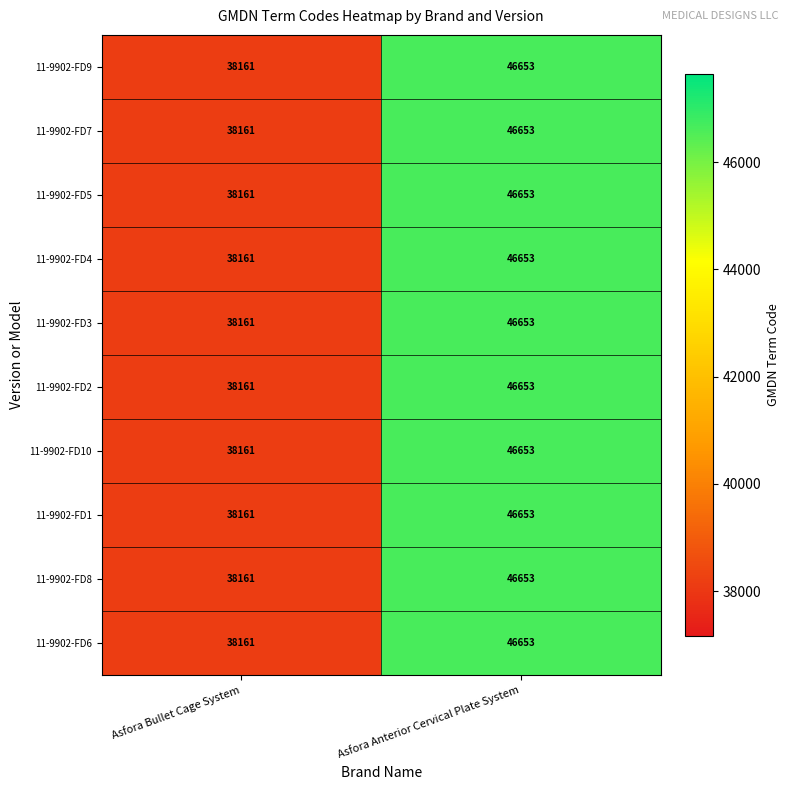

The value of 11-9902-FD4 at Asfora Bullet Cage System is 14920. True or false?

False